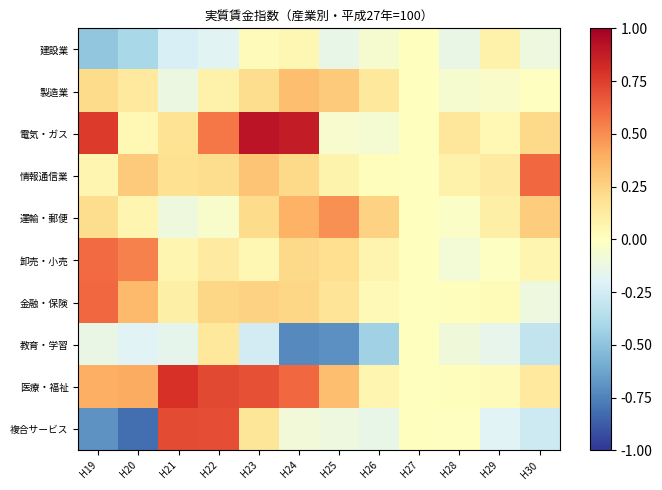

Which series has the widest spread of values?

複合サービス